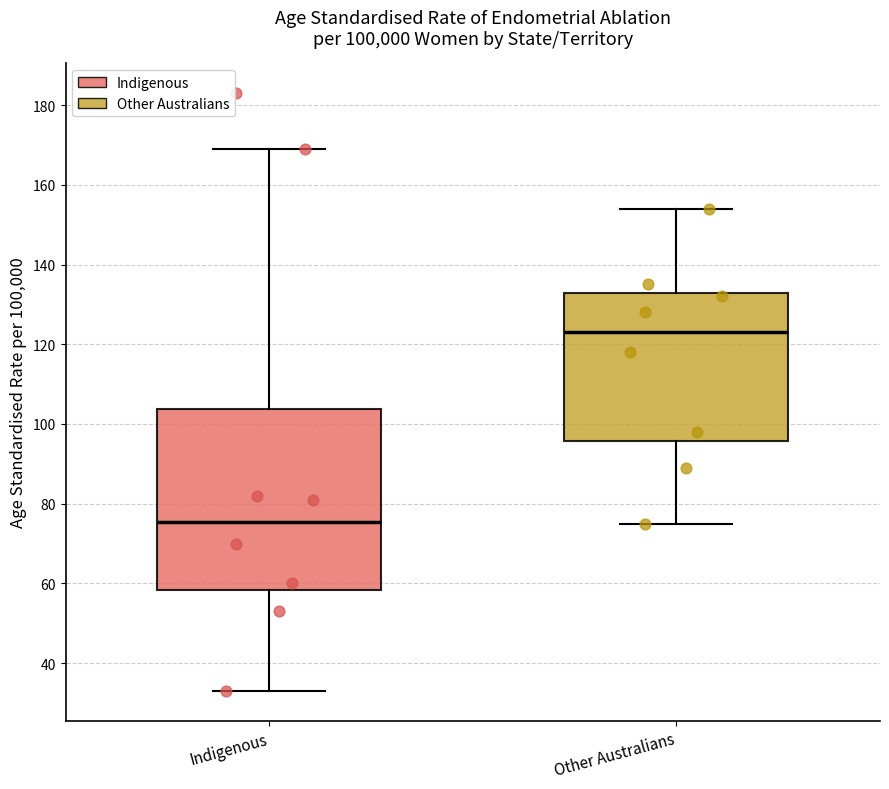

Reading left to right, read every box against the y-axis: the position of its median line, the range the box covers, and the ends of its whiskers. The values are not printed on the chart, so give them approximately, as read against the axis.

Indigenous: median 76, box 58 to 104, whiskers 34 to 170
Other Australians: median 124, box 96 to 132, whiskers 76 to 154